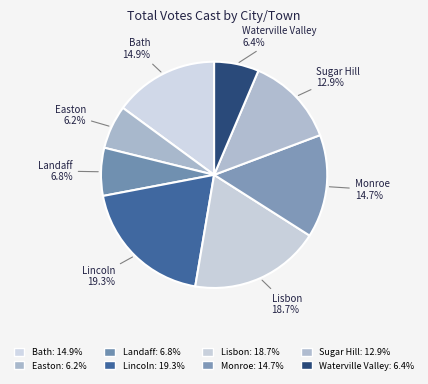

Does Waterville Valley account for over 50% of the chart?

No